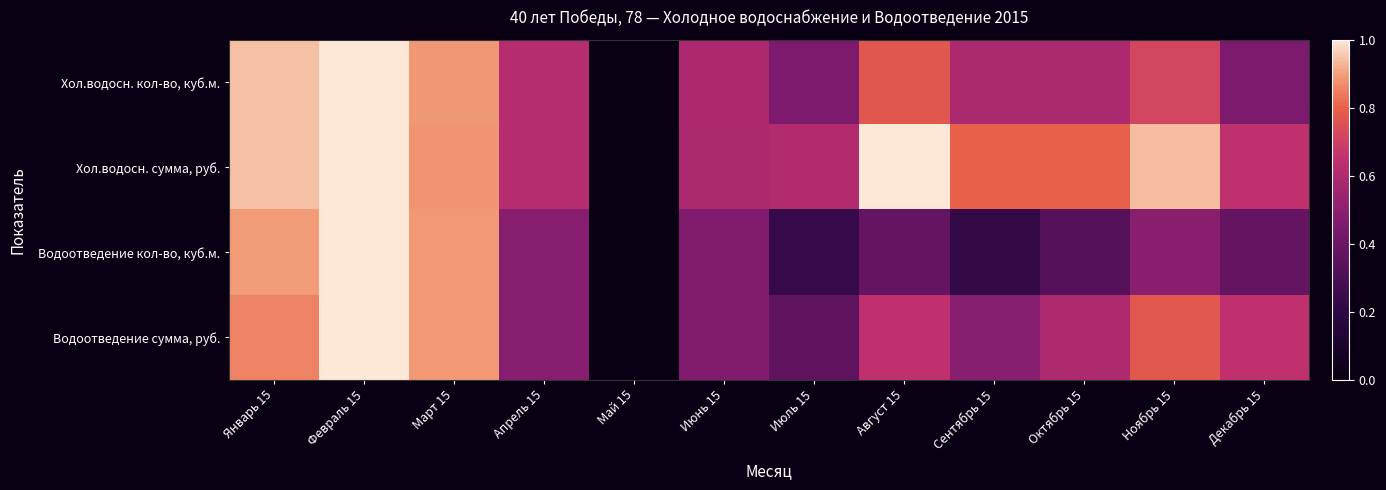

Count the number of data series in this chart.

4